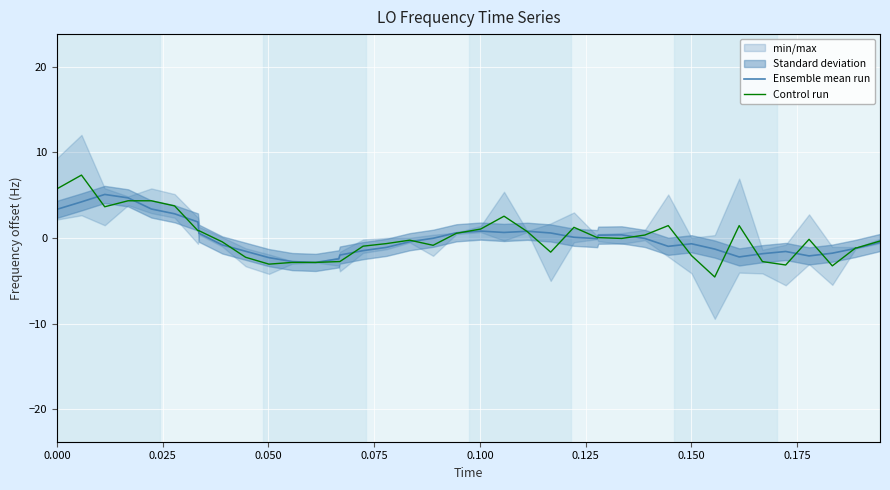

List the series in order of their peak value, highest first.

Control run, Ensemble mean run